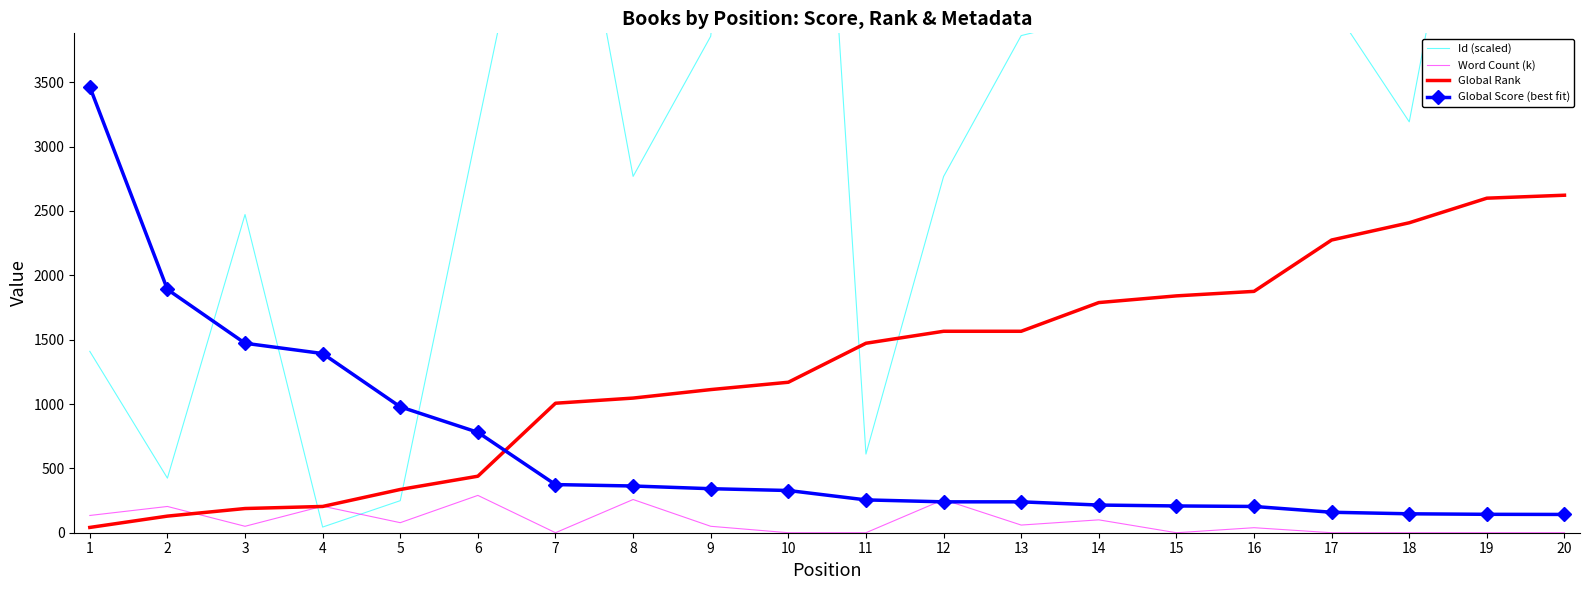

Is it true that Id (scaled) equals 4165.8 at 8?

False